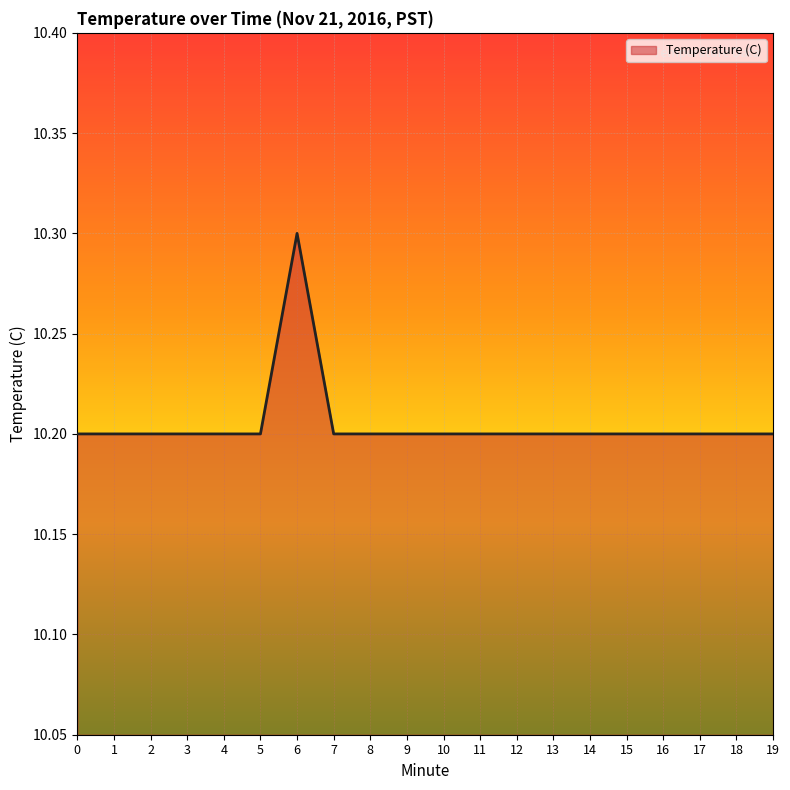

True or false: the data shows 14.2 at 12.

False